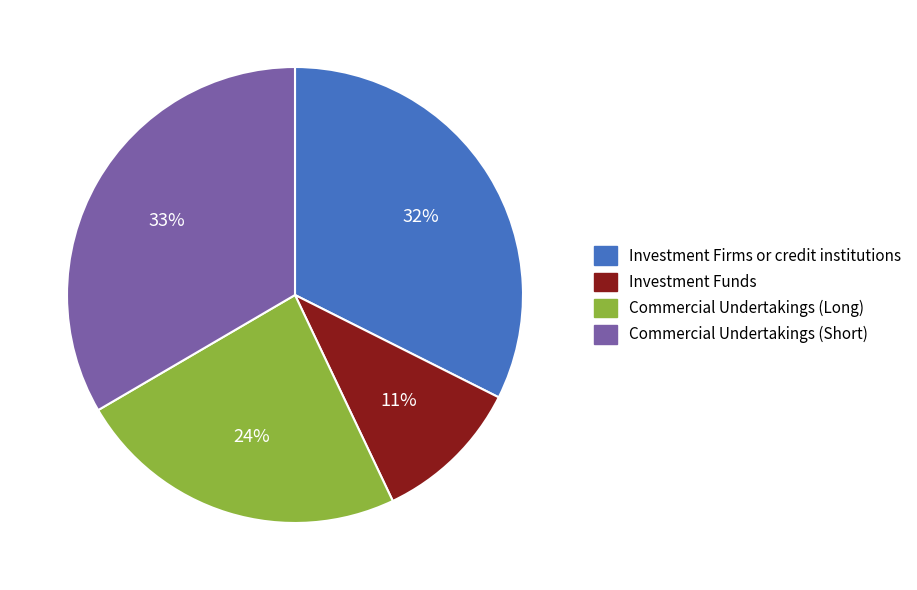

To the nearest percent, what is the combined percentage of Investment Funds and Commercial Undertakings (Short)?

44%